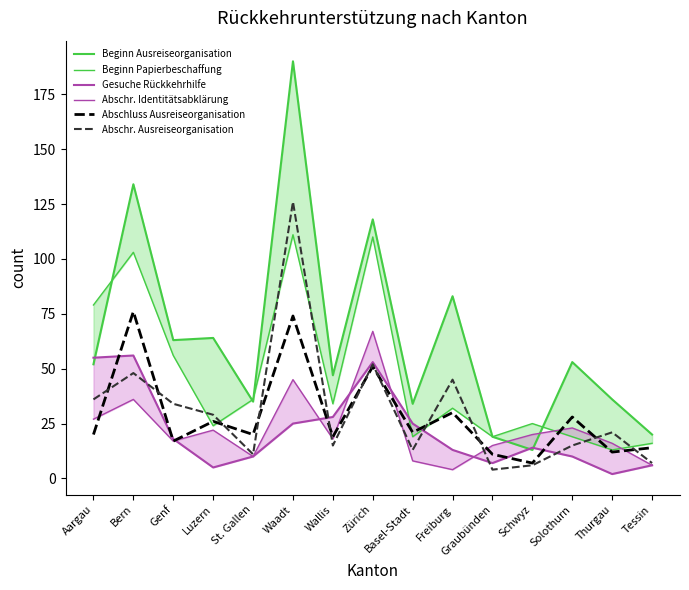

Reading left to right, what are all the values shown in this chart?

Beginn Ausreiseorganisation: Aargau=52	Bern=134	Genf=63	Luzern=64	St. Gallen=35	Waadt=190	Wallis=47	Zürich=118	Basel-Stadt=34	Freiburg=83	Graubünden=19	Schwyz=13	Solothurn=53	Thurgau=36	Tessin=20
Beginn Papierbeschaffung: Aargau=79	Bern=103	Genf=56	Luzern=24	St. Gallen=36	Waadt=111	Wallis=34	Zürich=110	Basel-Stadt=19	Freiburg=32	Graubünden=19	Schwyz=25	Solothurn=19	Thurgau=13	Tessin=16
Gesuche Rückkehrhilfe: Aargau=55	Bern=56	Genf=18	Luzern=5	St. Gallen=10	Waadt=25	Wallis=28	Zürich=53	Basel-Stadt=25	Freiburg=13	Graubünden=7	Schwyz=14	Solothurn=10	Thurgau=2	Tessin=6
Abschr. Identitätsabklärung: Aargau=27	Bern=36	Genf=17	Luzern=22	St. Gallen=10	Waadt=45	Wallis=18	Zürich=67	Basel-Stadt=8	Freiburg=4	Graubünden=15	Schwyz=20	Solothurn=23	Thurgau=16	Tessin=6
Abschluss Ausreiseorganisation: Aargau=20	Bern=76	Genf=17	Luzern=26	St. Gallen=20	Waadt=74	Wallis=19	Zürich=51	Basel-Stadt=21	Freiburg=30	Graubünden=11	Schwyz=7	Solothurn=28	Thurgau=12	Tessin=14
Abschr. Ausreiseorganisation: Aargau=36	Bern=48	Genf=34	Luzern=29	St. Gallen=11	Waadt=126	Wallis=15	Zürich=52	Basel-Stadt=13	Freiburg=45	Graubünden=4	Schwyz=6	Solothurn=15	Thurgau=21	Tessin=7